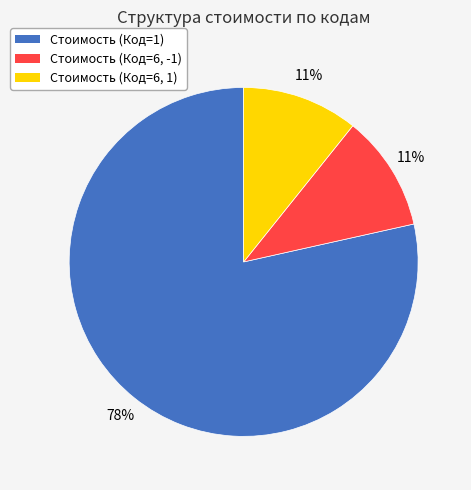

To the nearest percent, what is the average slice percentage?

33%